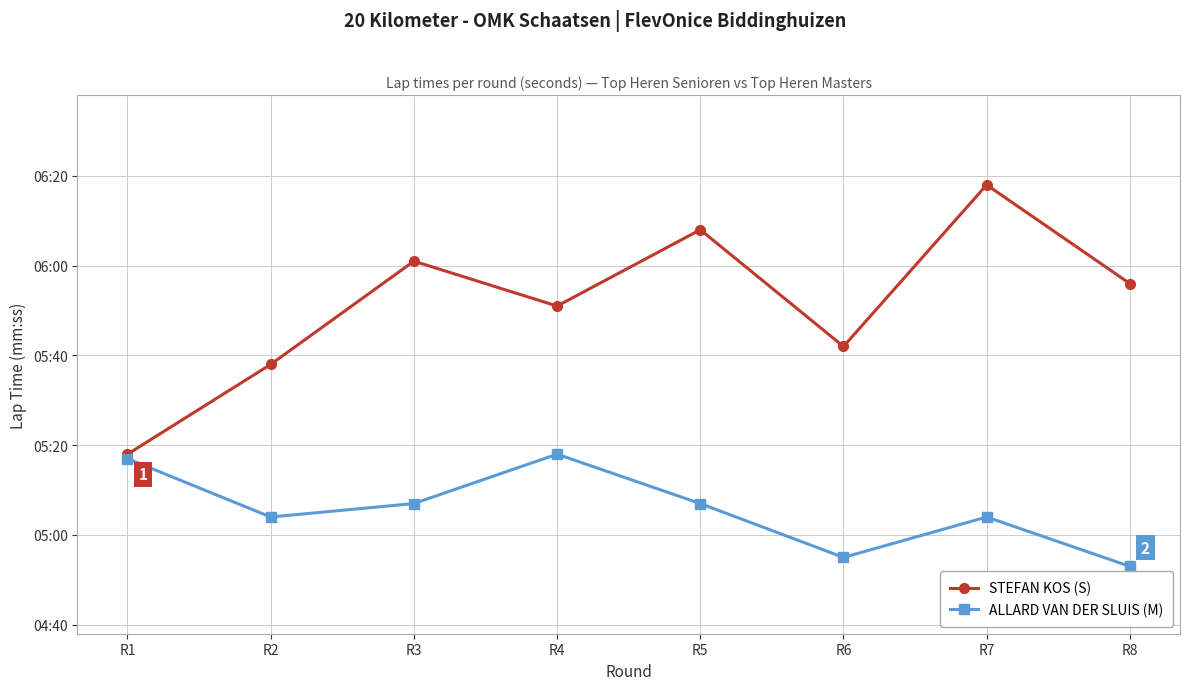

What are all the series names shown in the legend?

STEFAN KOS (S), ALLARD VAN DER SLUIS (M)